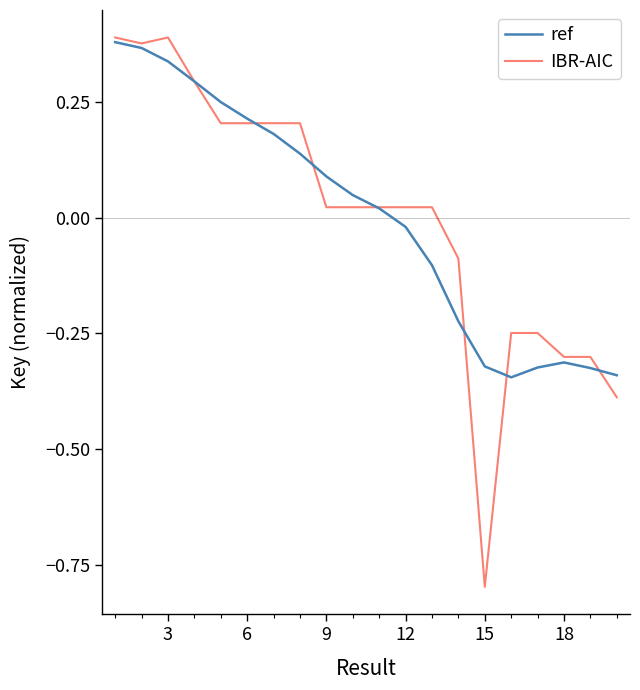

What is the smallest value displayed?

-0.8